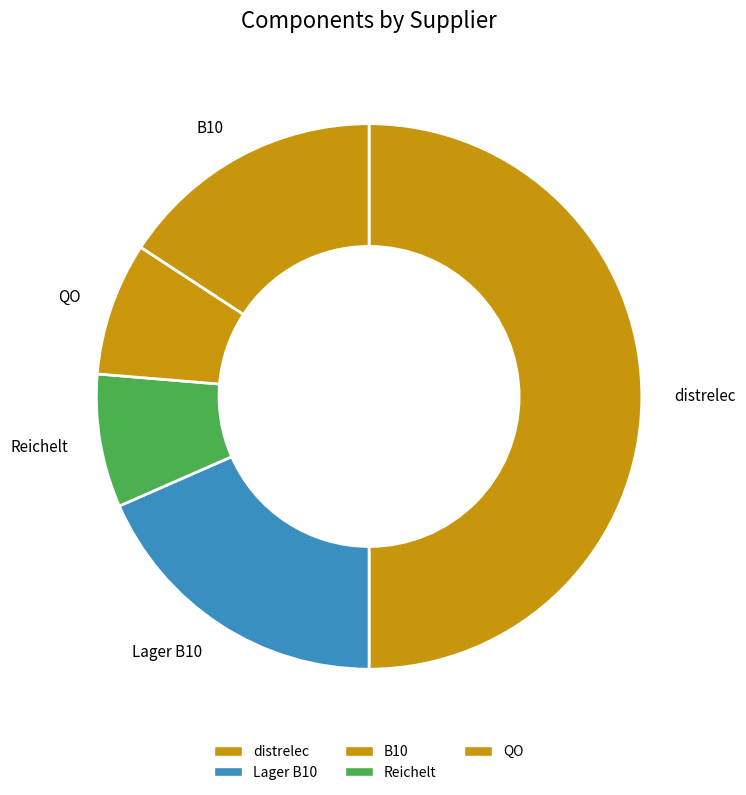

Which category has the biggest portion of the pie?

distrelec